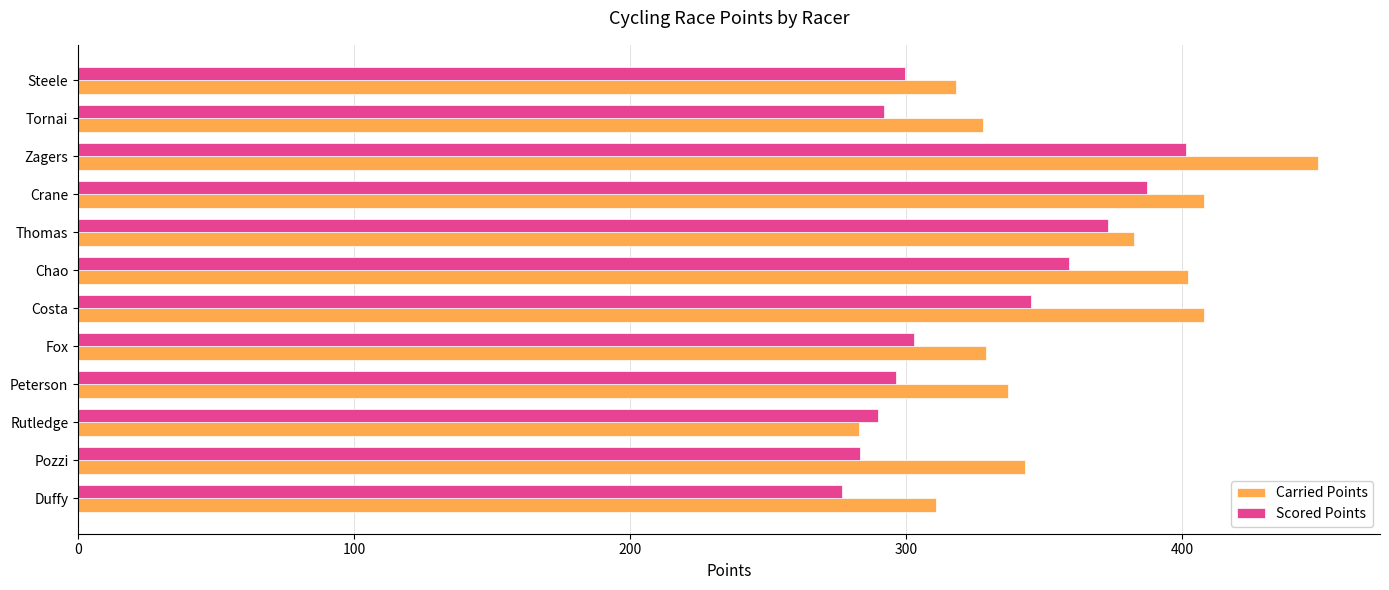

List the series in order of their peak value, highest first.

Carried Points, Scored Points